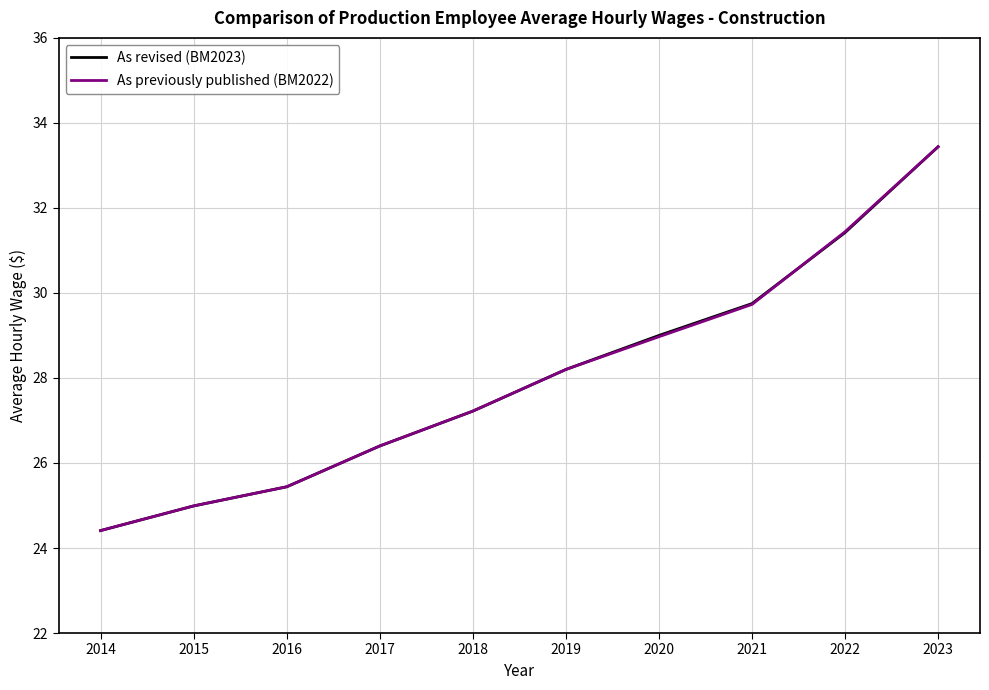

What is the greatest value displayed?

33.4